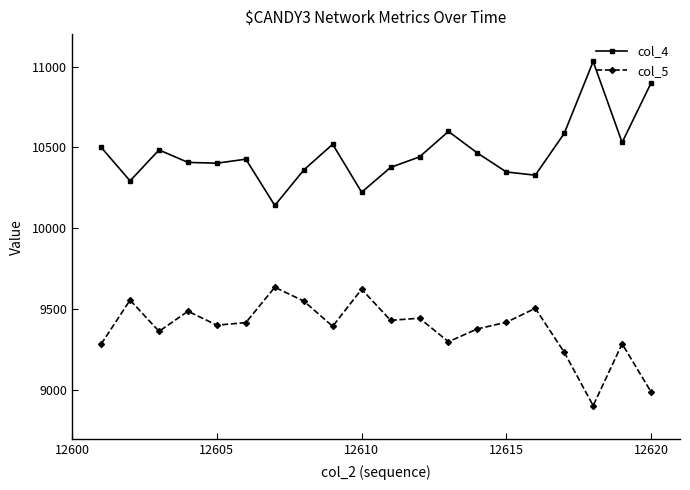

What is the value of the col_4 point at the 9th from the left?

10520